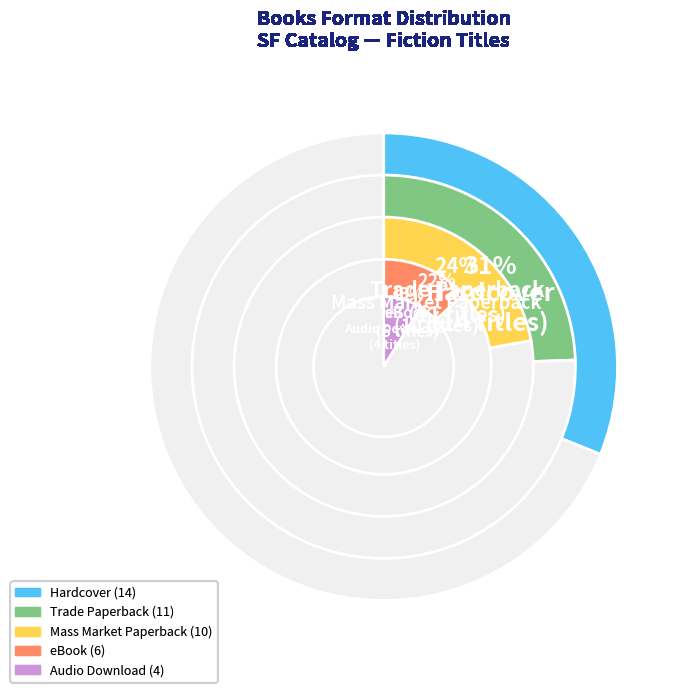

To the nearest percent, what portion does Hardcover represent?

31%